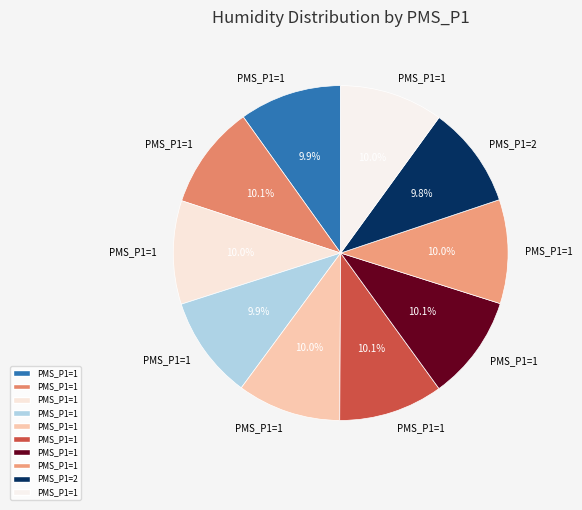

How many slices are in this pie chart?

10